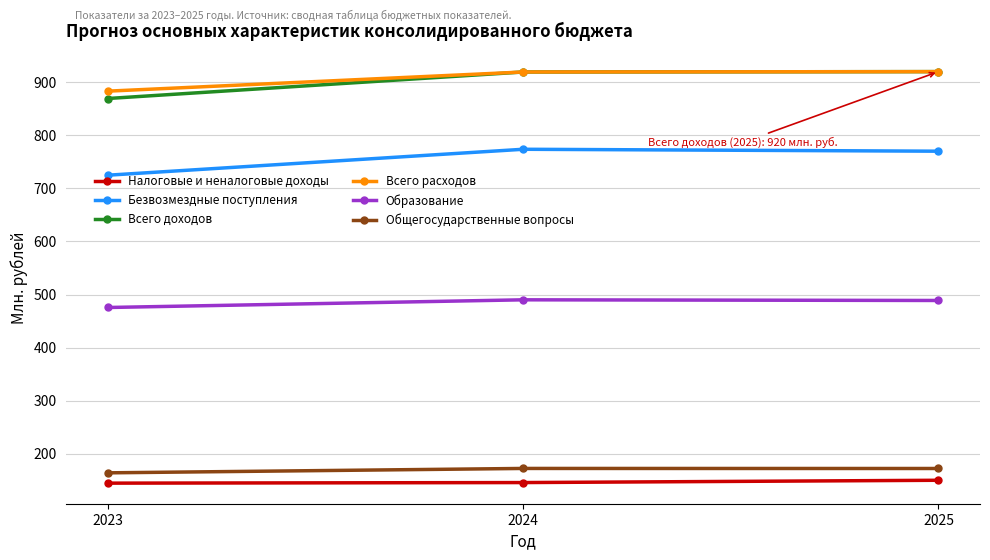

What is the total value across all series at 2023?

3261.8